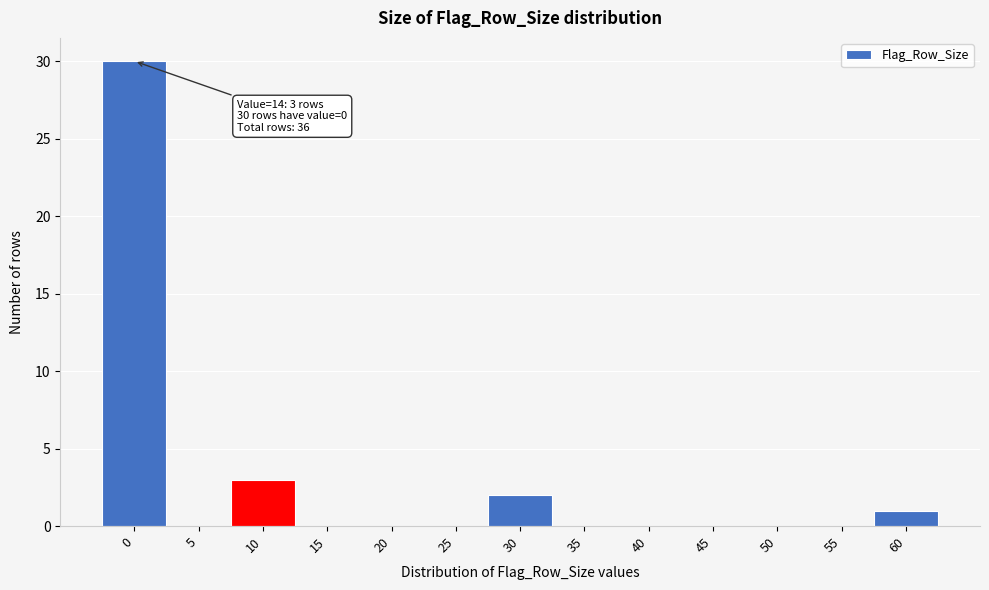

Reading right to left, extract all data points from this chart.

60=1	55=0	50=0	45=0	40=0	35=0	30=2	25=0	20=0	15=0	10=3	5=0	0=30